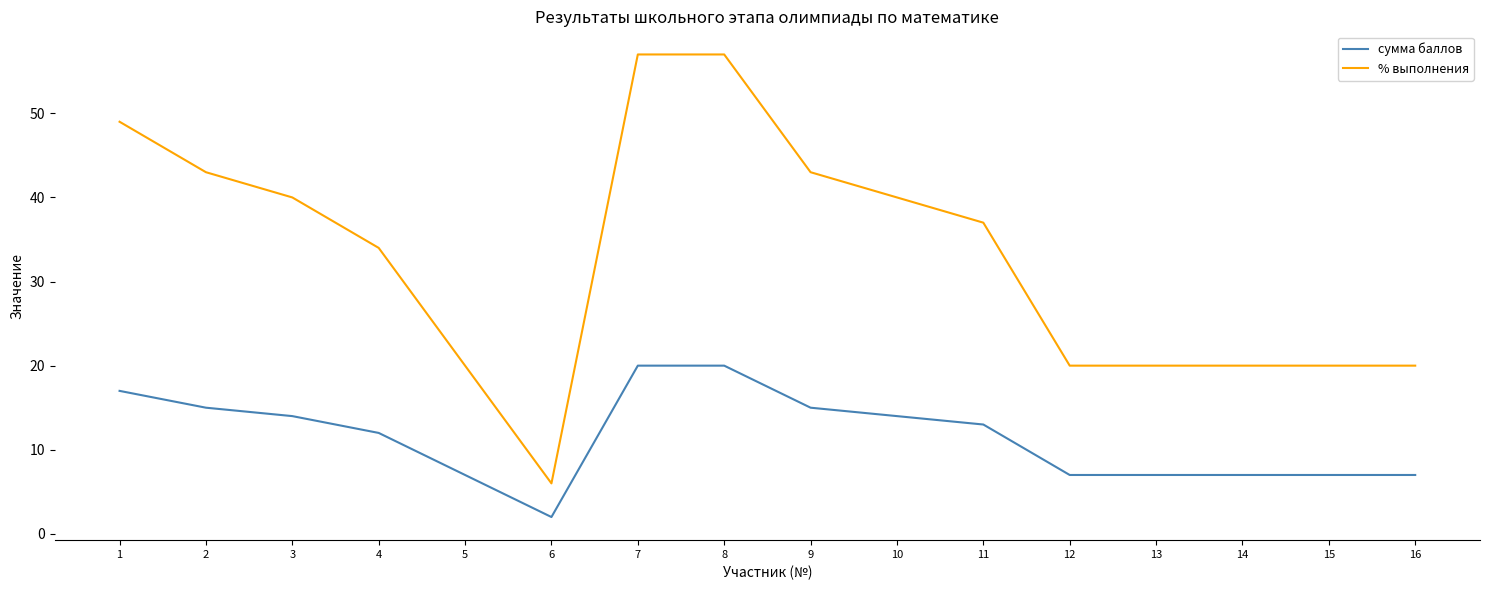

List the series in order of their peak value, highest first.

% выполнения, сумма баллов